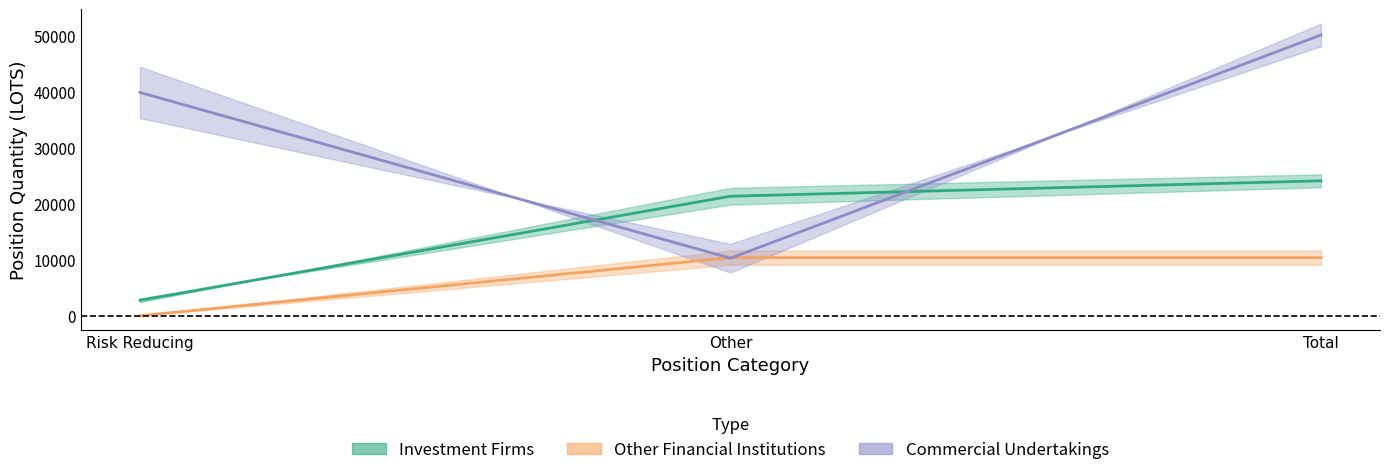

What is the sum of all Investment Firms Long values?

48141.5